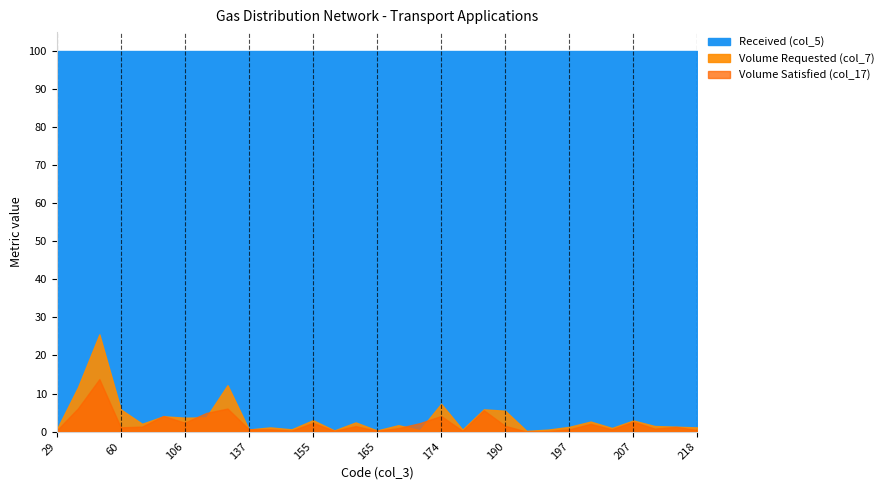

Which series has the largest range (max minus min)?

Volume Requested (col_7)